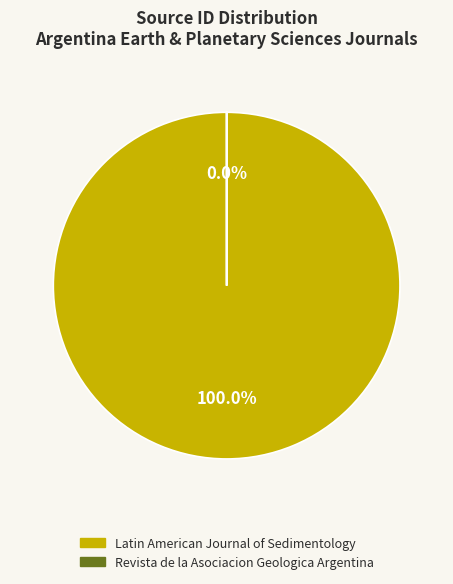

Is the sum of Latin American Journal of Sedimentology and Revista de la Asociacion Geologica Argentina greater than half?

Yes